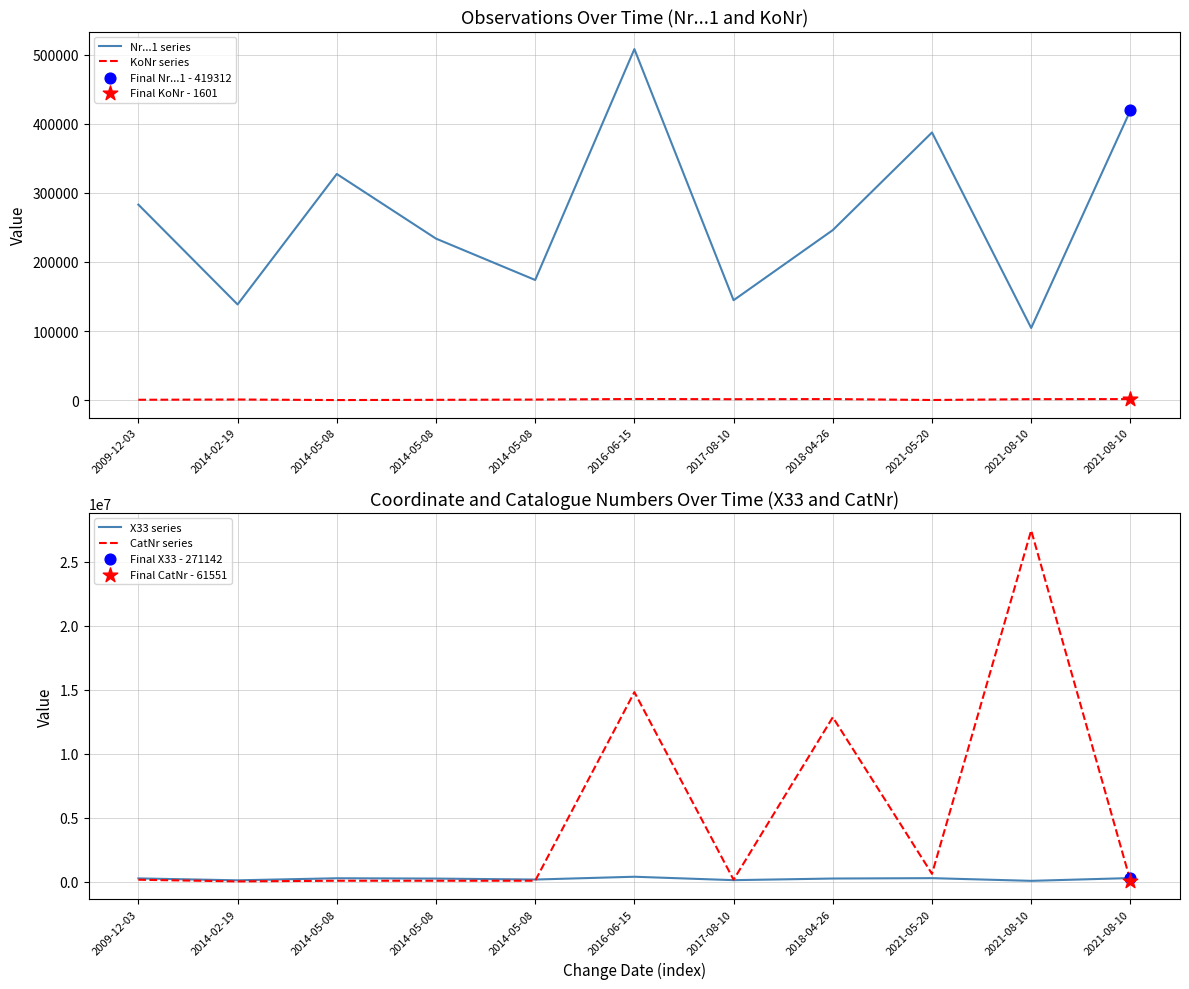

At which category is the sum across all series the highest?

2021-08-10